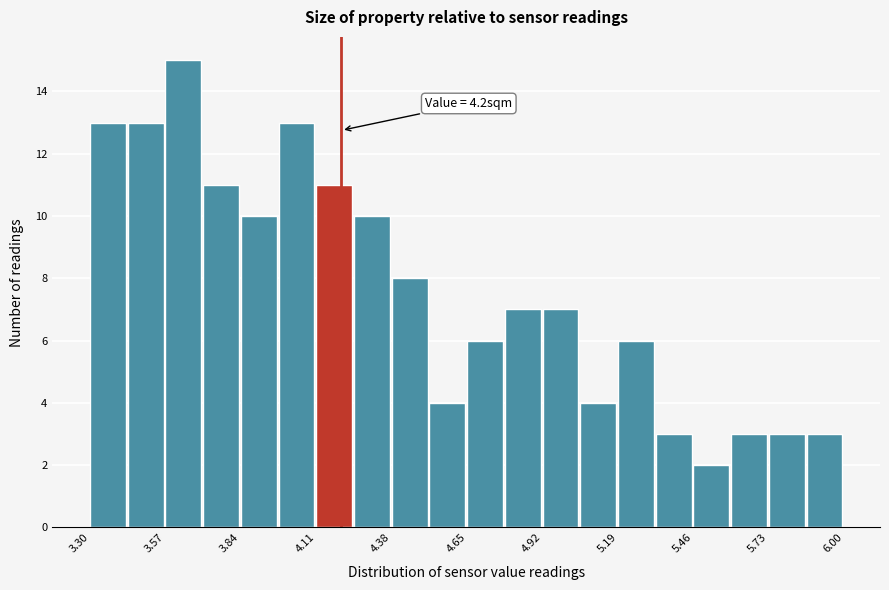

Around what value on the x-axis is the tallest bar? Give the approximate position of its centre, as read against the axis.

3.65